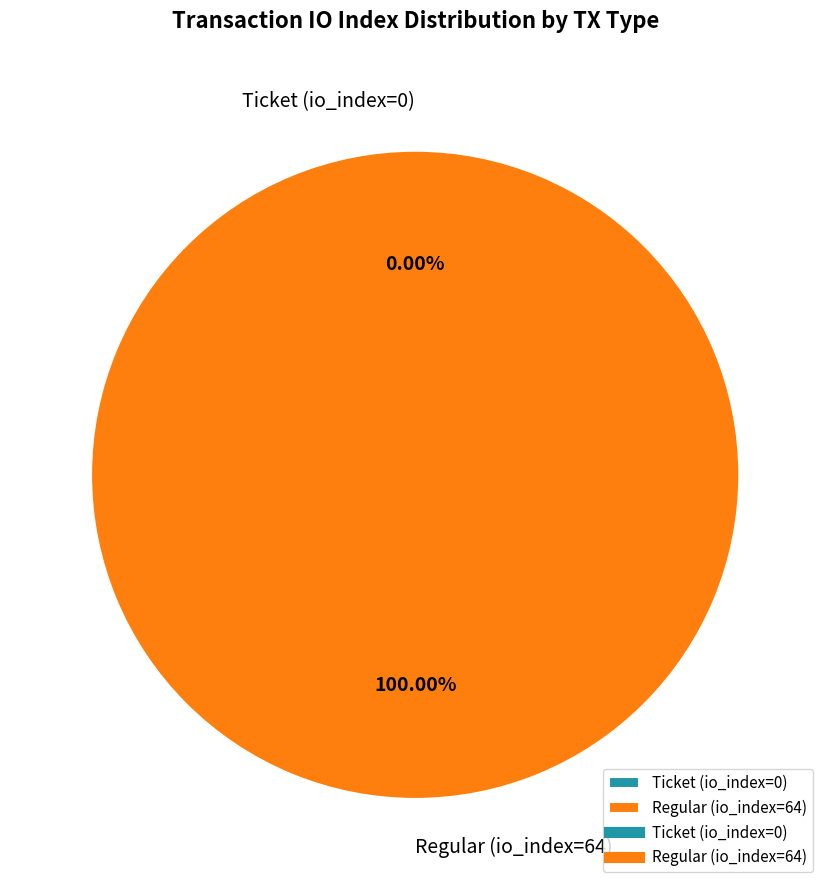

Count the number of slices in the pie.

2